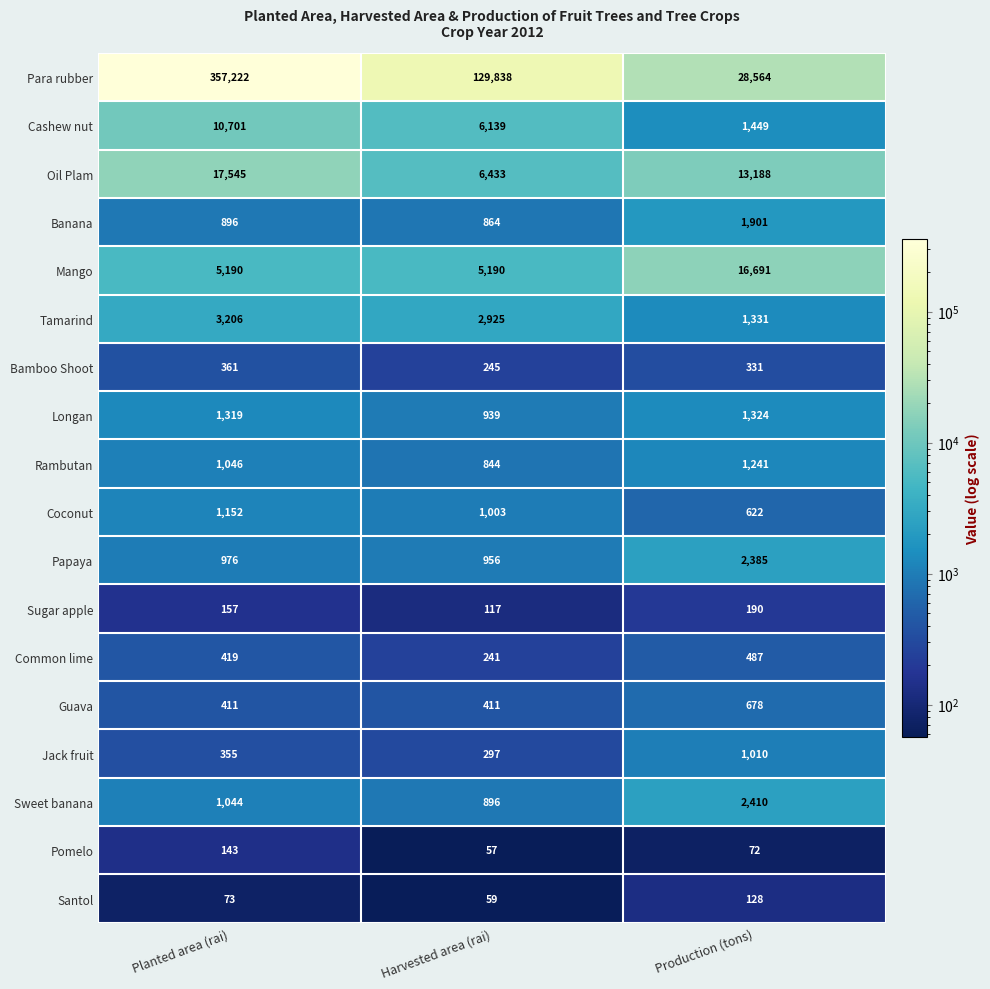

Which label corresponds to the largest value in the chart?

Planted area (rai)